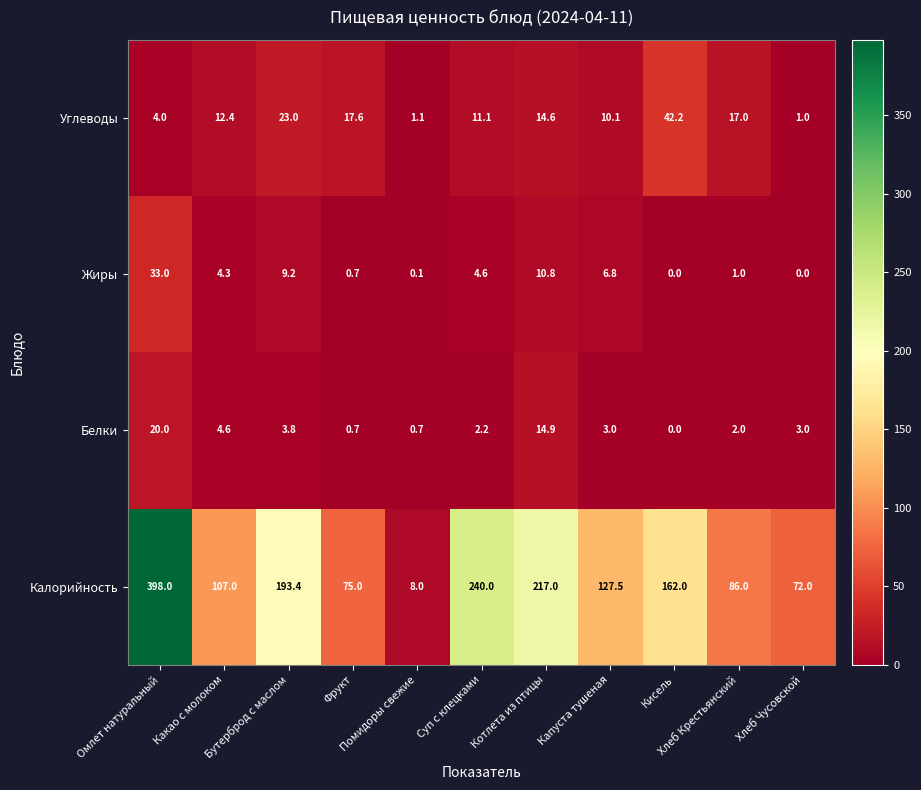

How many series are shown in this chart?

4